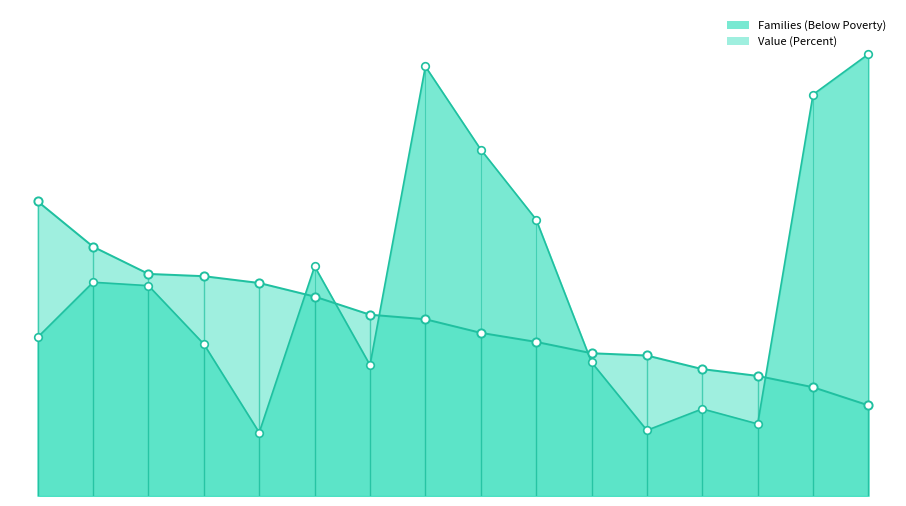

Which series has the widest spread of Y values?

Families (Below Poverty)